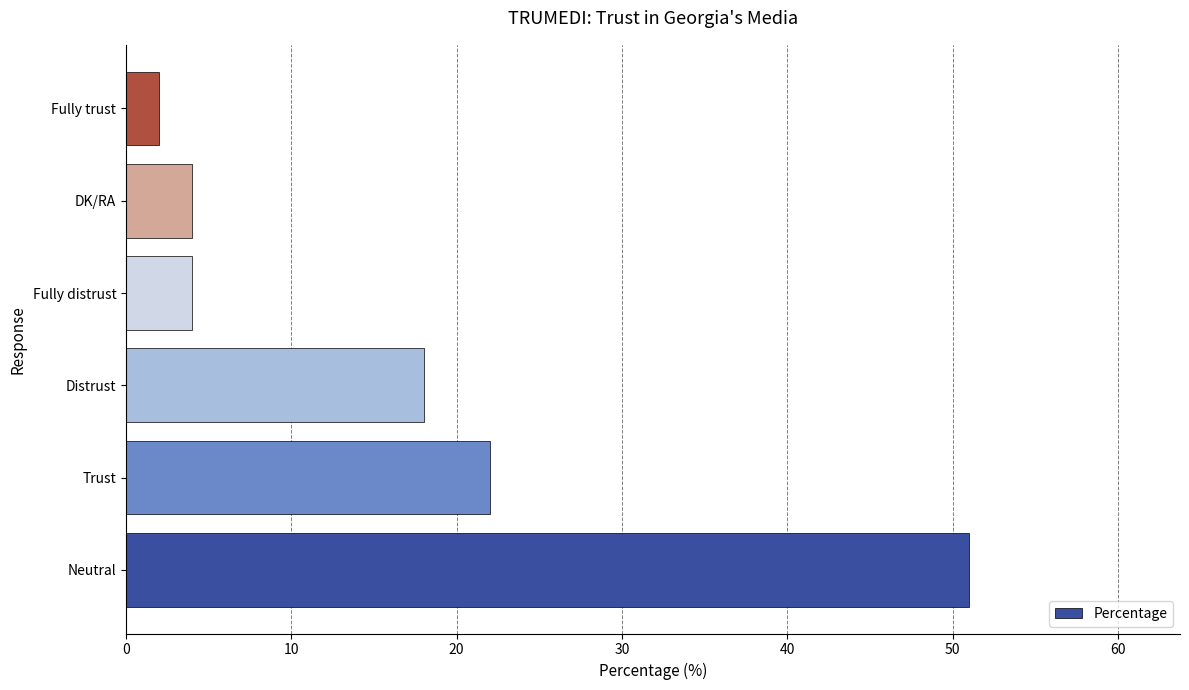

The chart shows a value of 22 at Trust. True or false?

True